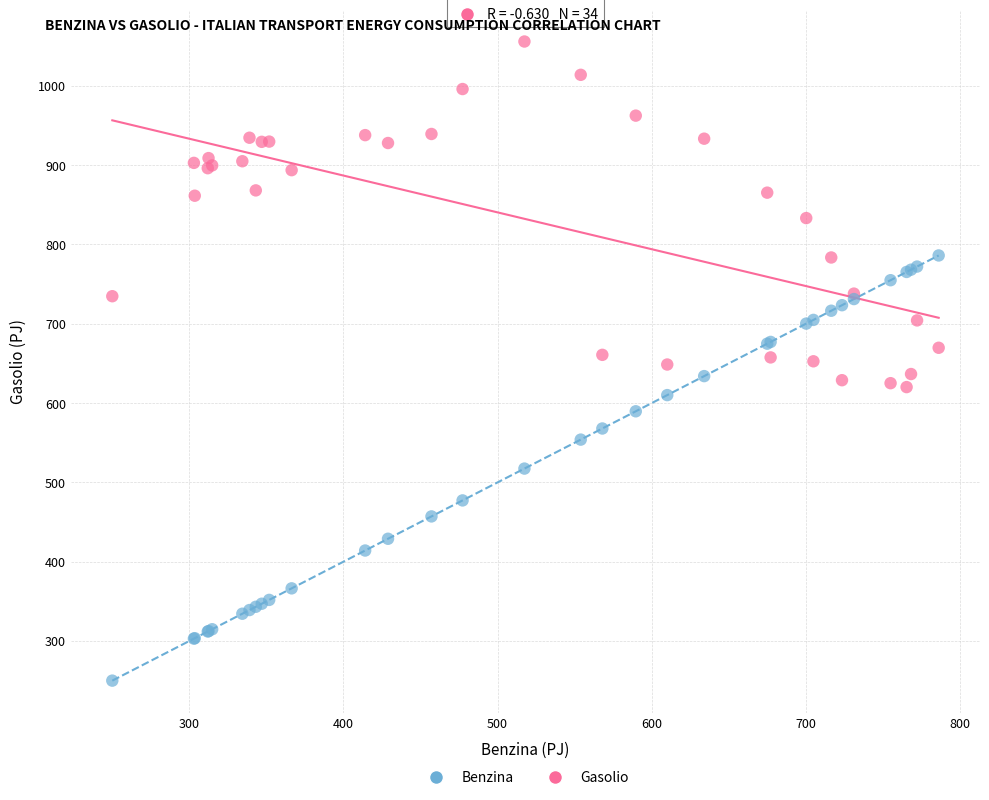

Which series reaches the minimum Y coordinate?

Benzina